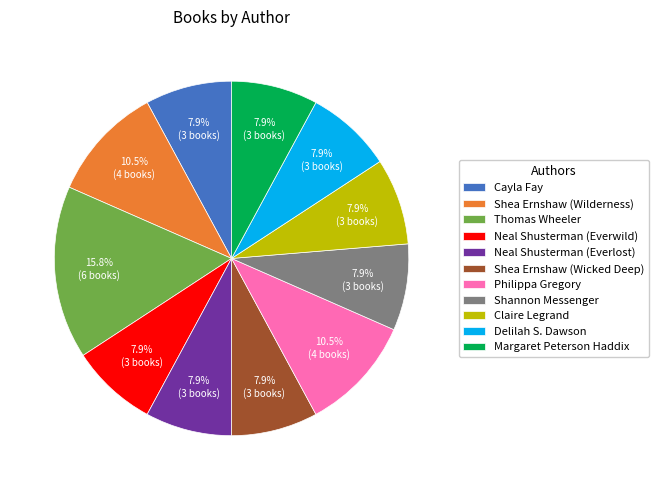

Is it true that Claire Legrand is 8% of the pie?

True